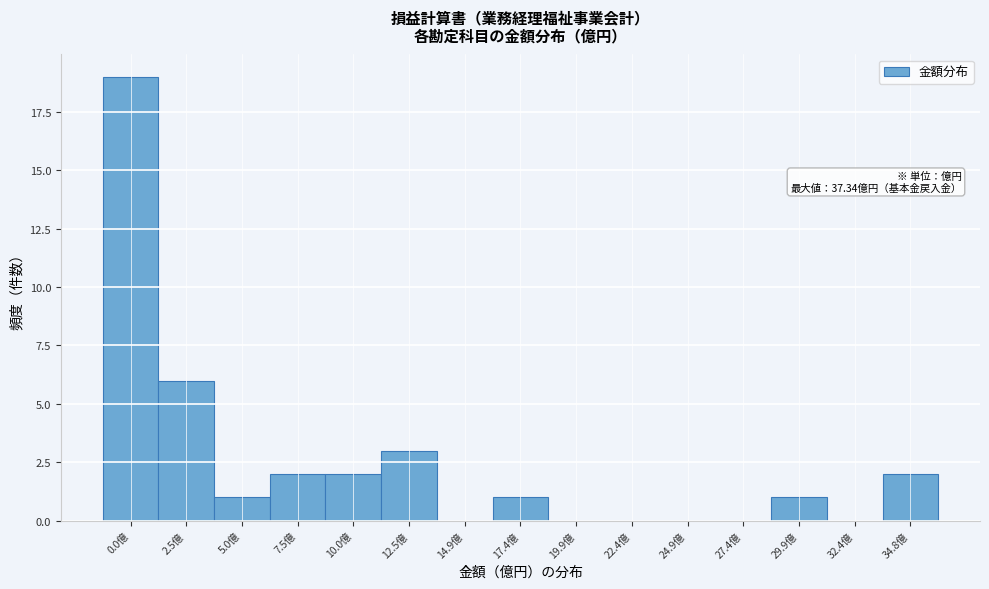

Reading left to right, what are all the values shown in this chart?

0.0億=19	2.5億=6	5.0億=1	7.5億=2	10.0億=2	12.5億=3	14.9億=0	17.4億=1	19.9億=0	22.4億=0	24.9億=0	27.4億=0	29.9億=1	32.4億=0	34.8億=2